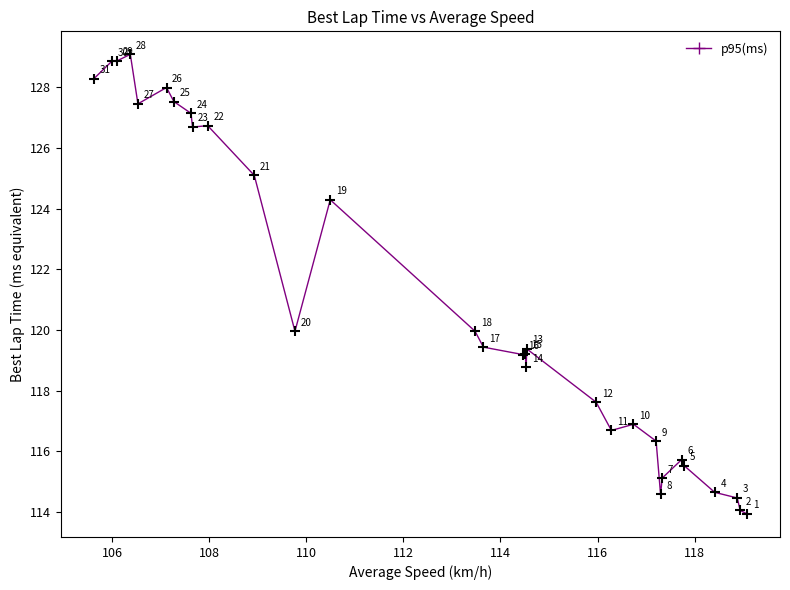

What Y value in the scatter plot is closest to 121?

120.0